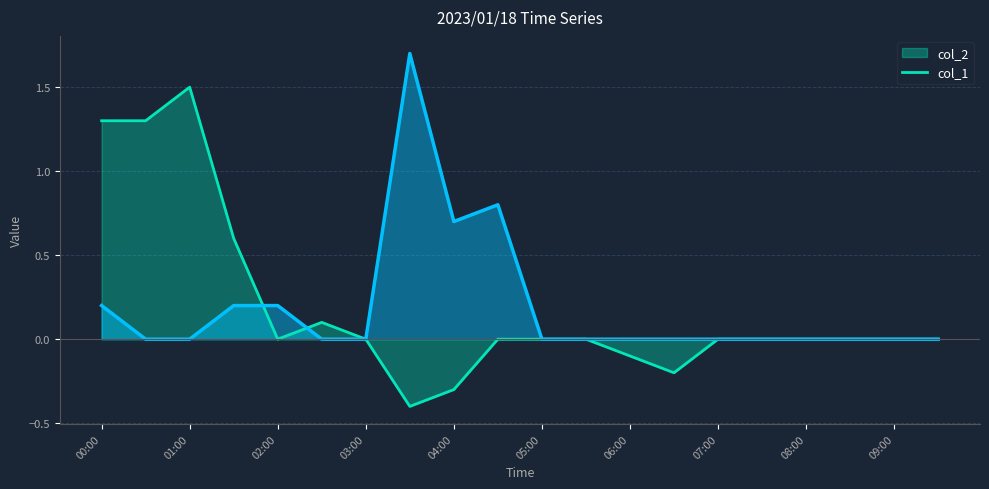

How many categories are shown in the chart?

20